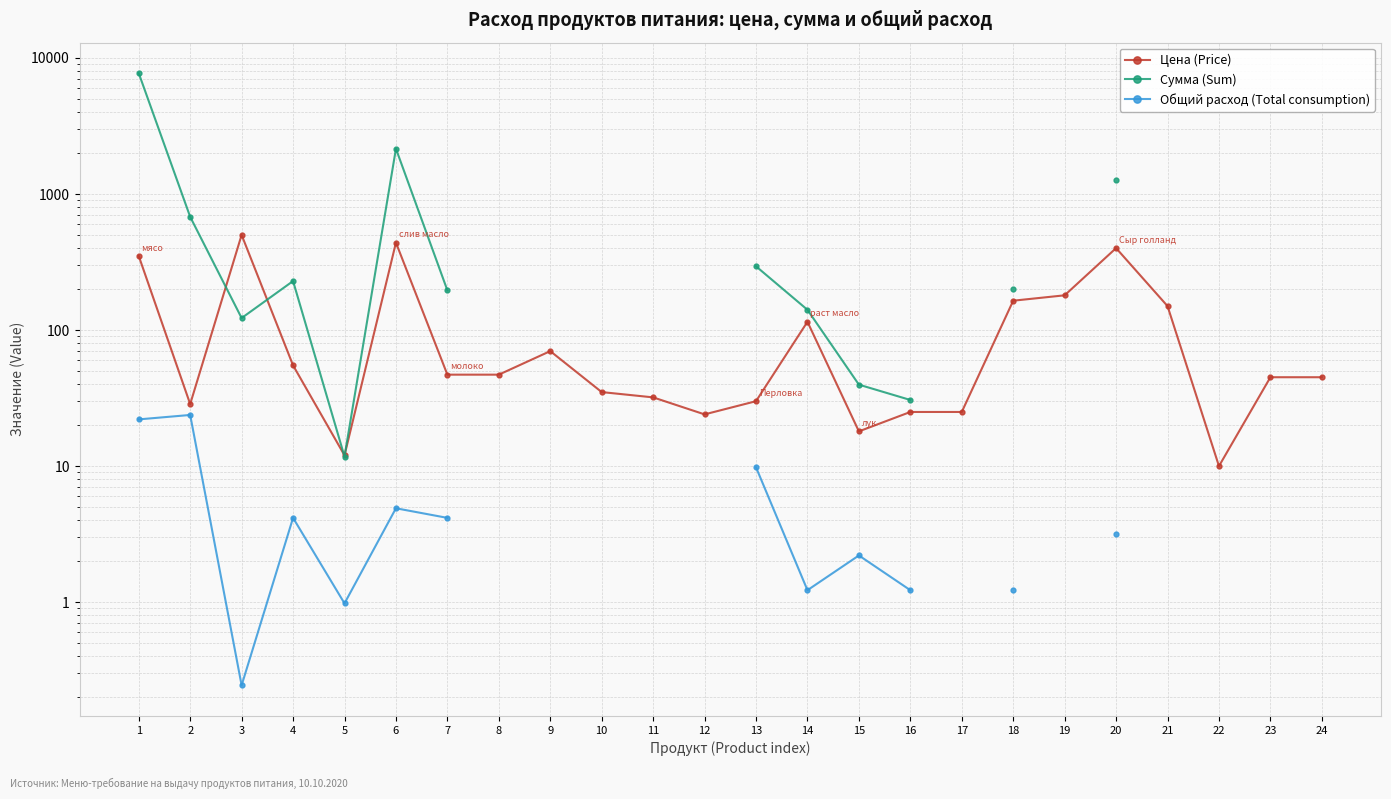

Where is Общий расход (Total consumption) nearest to the value 12?

13